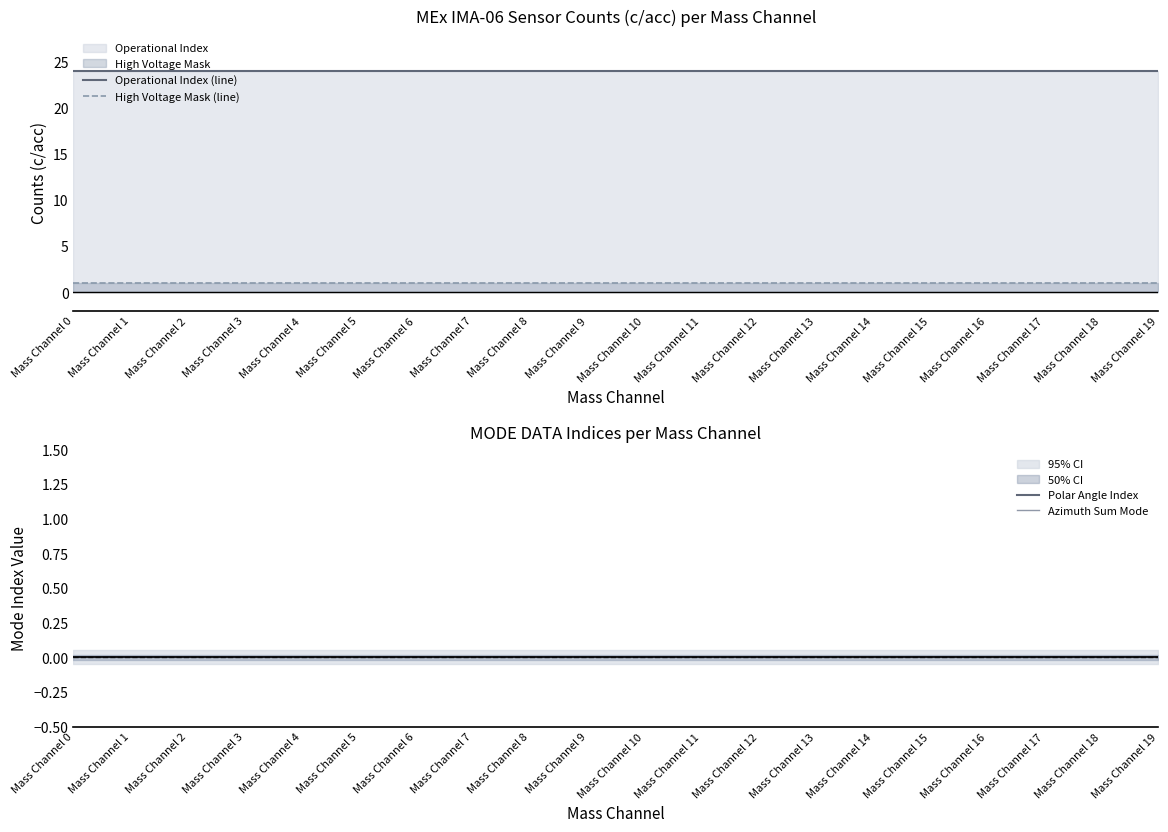

True or false: Azimuth Sum Mode has a value of 0 at Mass Channel 15.

True